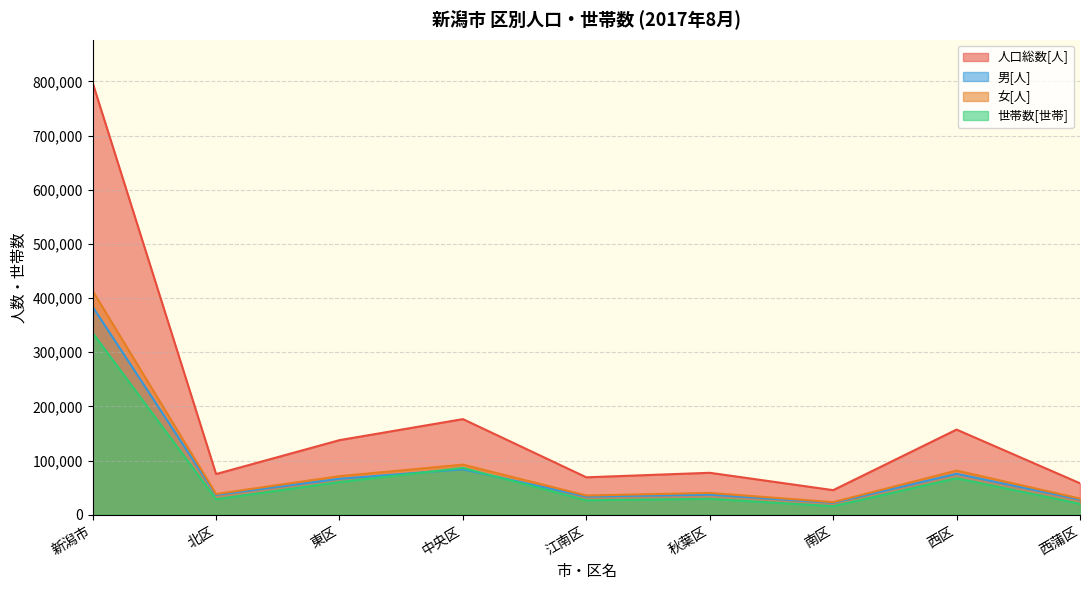

True or false: 世帯数[世帯] and 女[人] intersect in this chart.

False